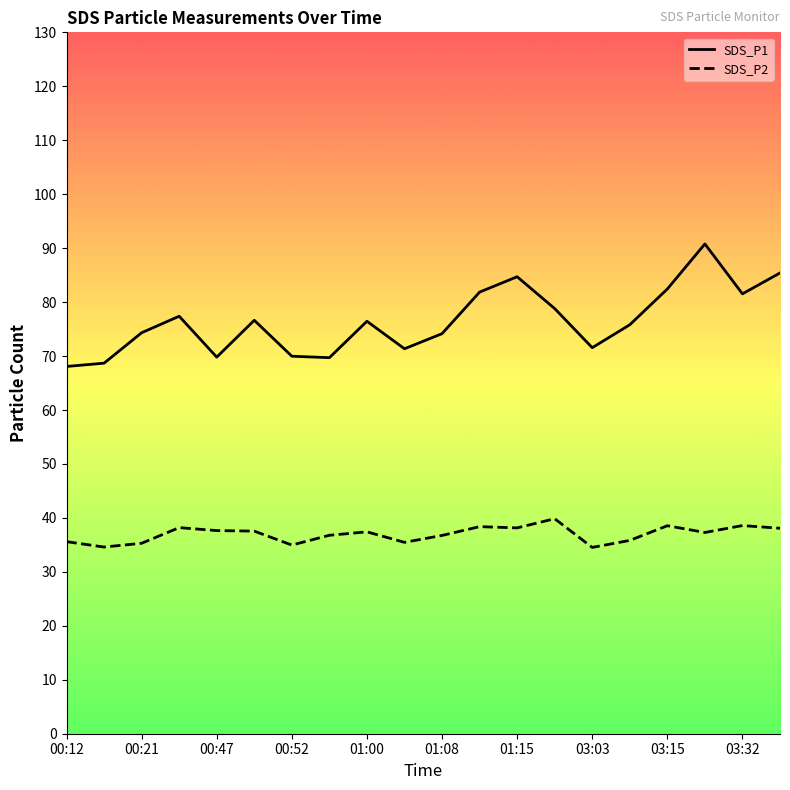

True or false: SDS_P2 and SDS_P1 intersect in this chart.

False